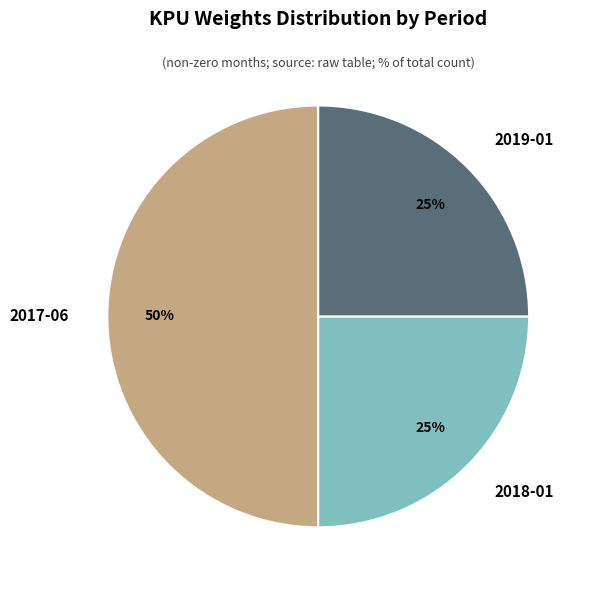

Is it true that 2018-01 is 25% of the pie?

True